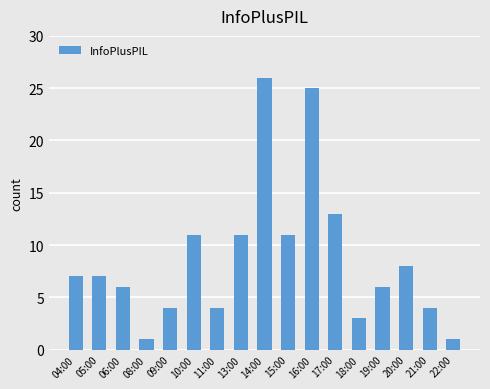

What is the label of the 15th bar from the right?

06:00